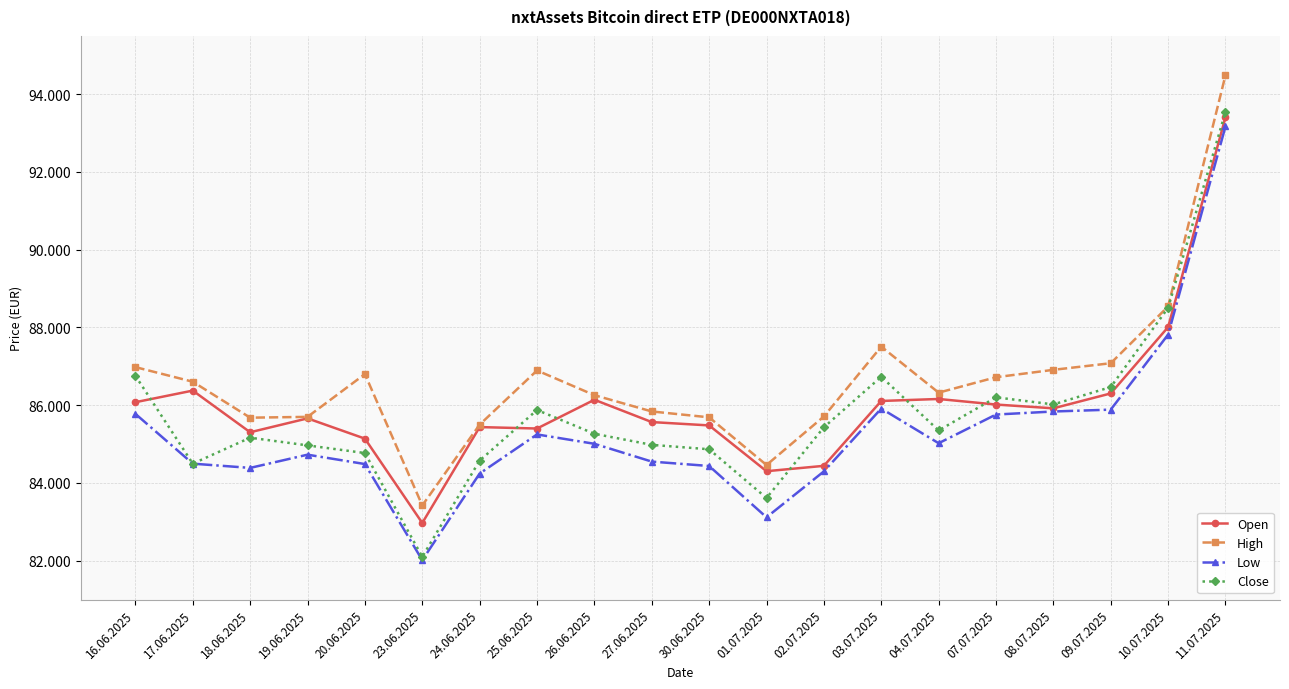

Is the value of High at 04.07.2025 greater than the value of Close at 02.07.2025?

Yes